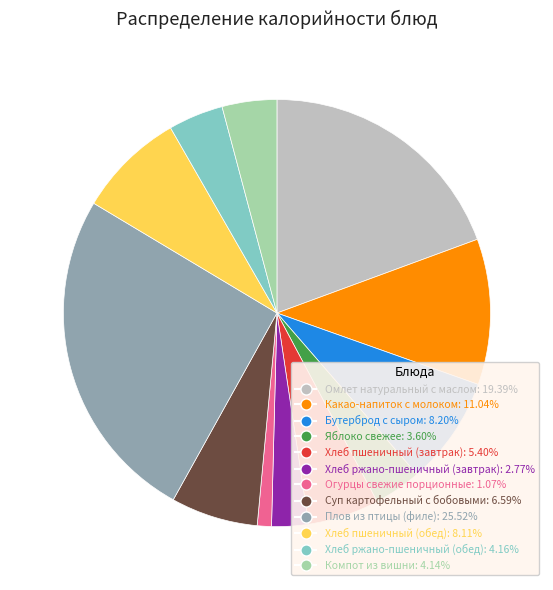

Is there a majority slice in this chart?

No